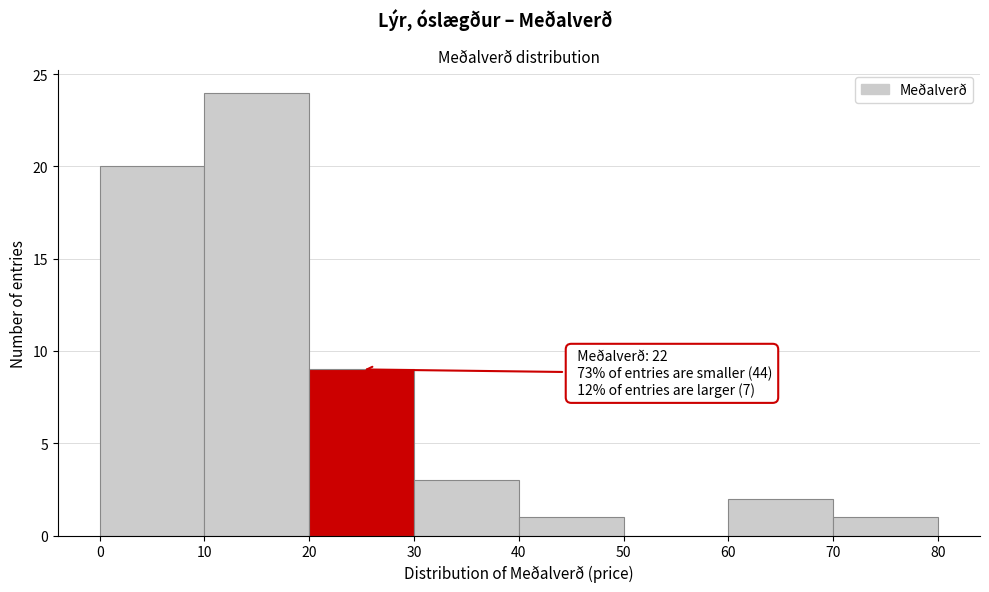

Over which range of the x-axis is the bar tallest?

10 to 20